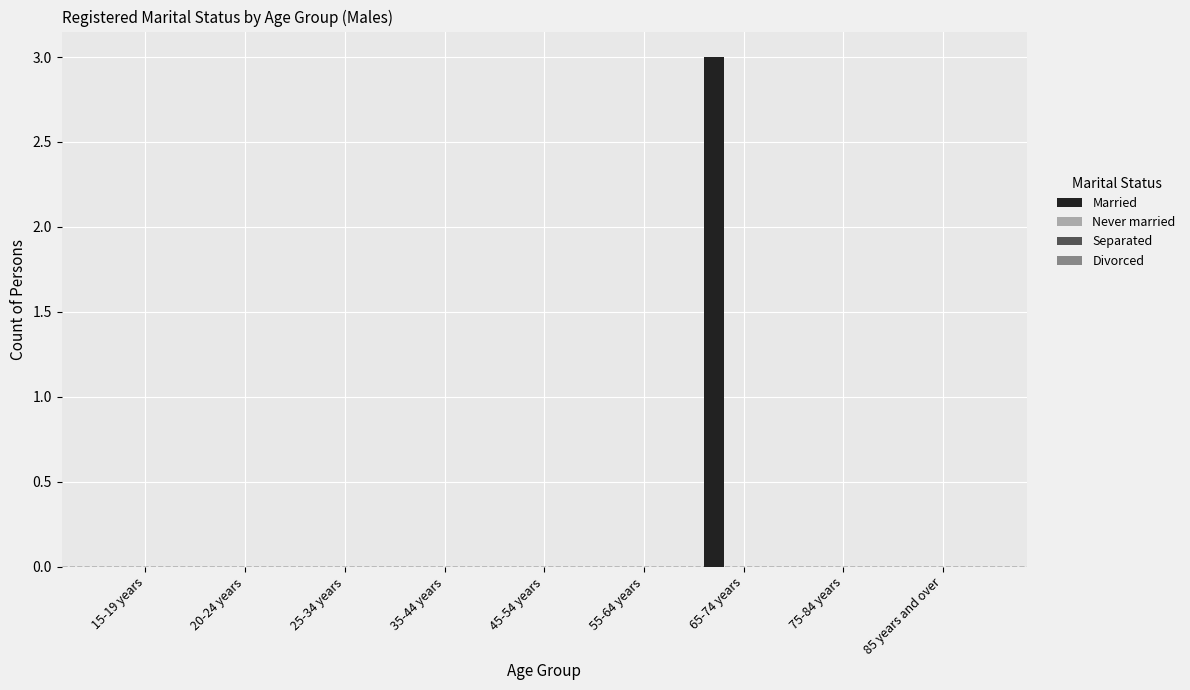

What is the sum of all values?

3